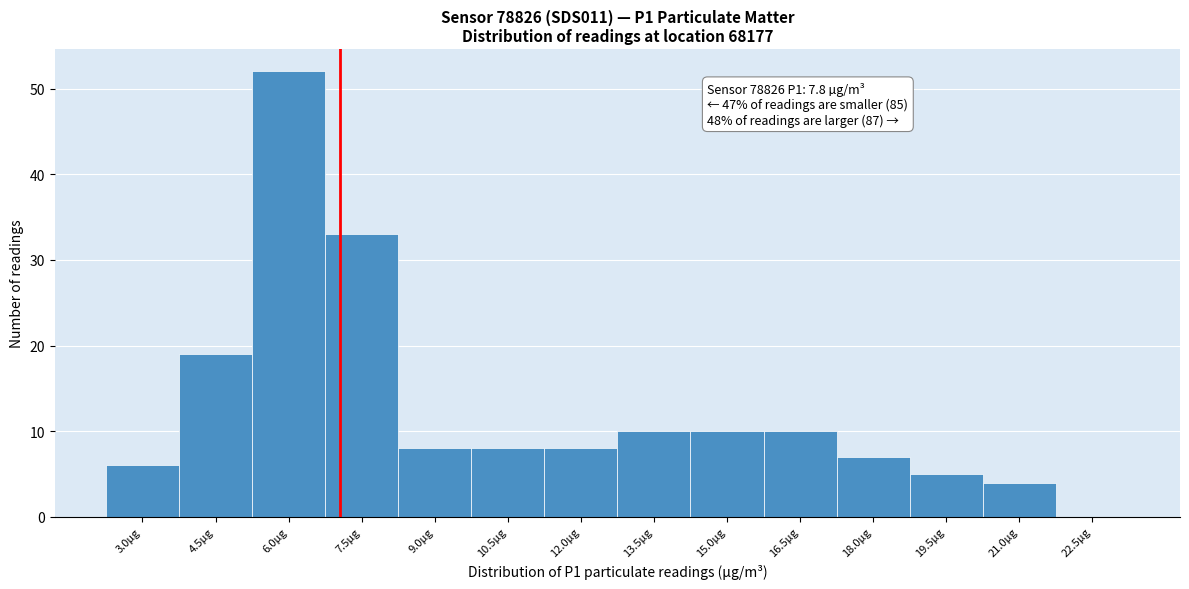

Reading right to left, transcribe all the data shown in this chart.

22.5µg=0	21.0µg=4	19.5µg=5	18.0µg=7	16.5µg=10	15.0µg=10	13.5µg=10	12.0µg=8	10.5µg=8	9.0µg=8	7.5µg=33	6.0µg=52	4.5µg=19	3.0µg=6